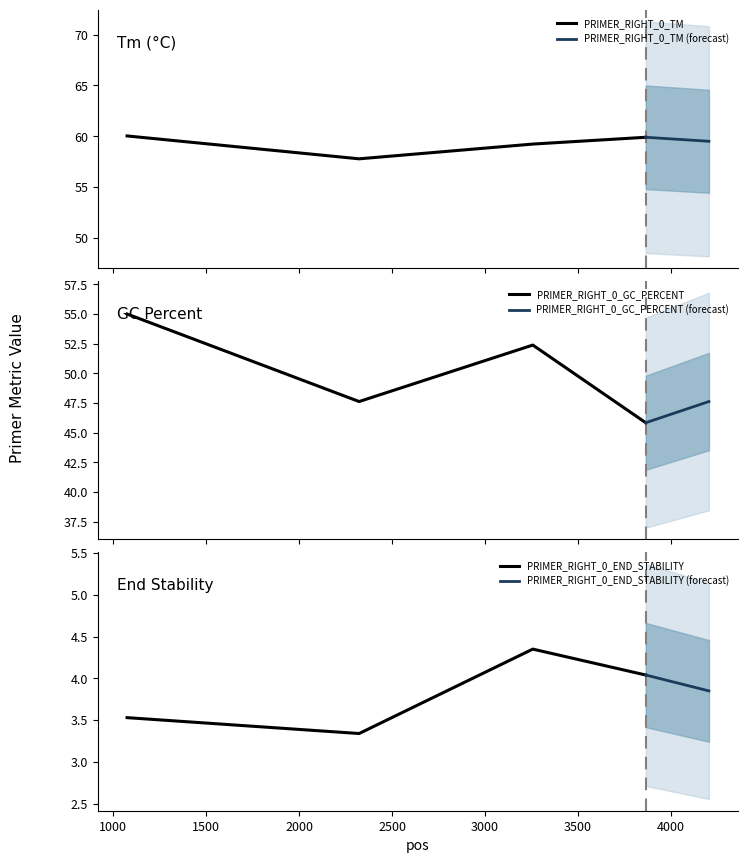

True or false: PRIMER_RIGHT_0_END_STABILITY has more than 2 interior local peaks.

False